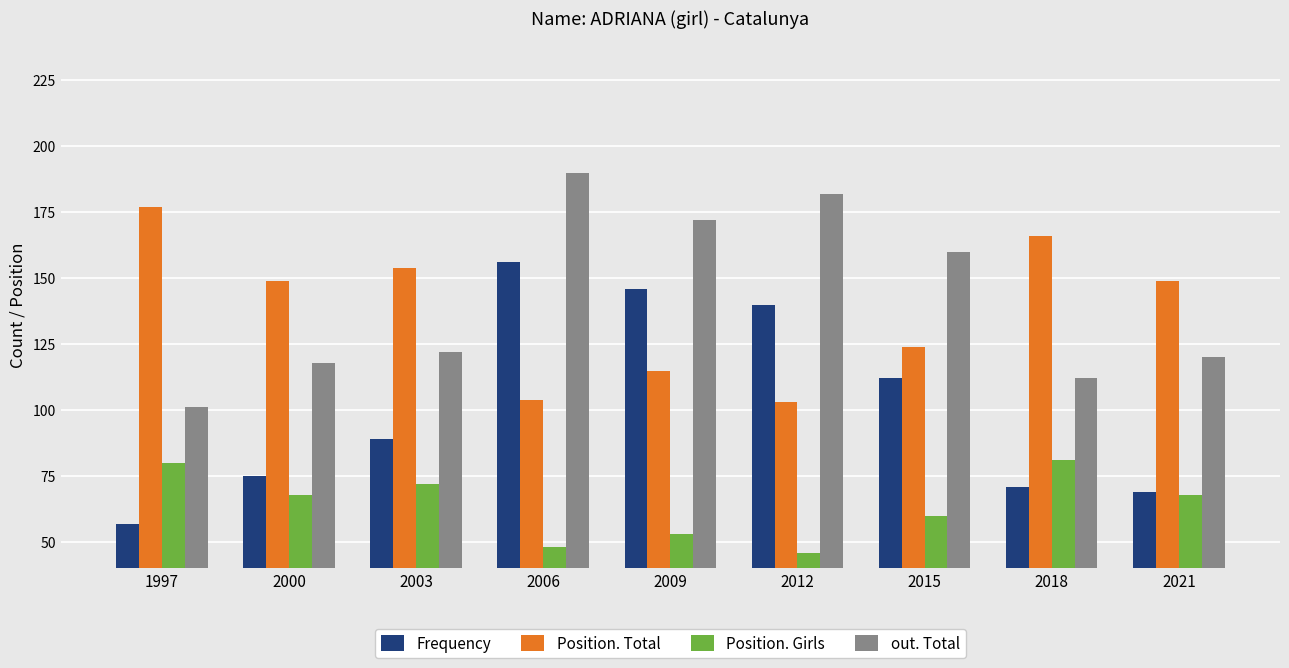

What is the spread (max minus min) of values at 2018?

95